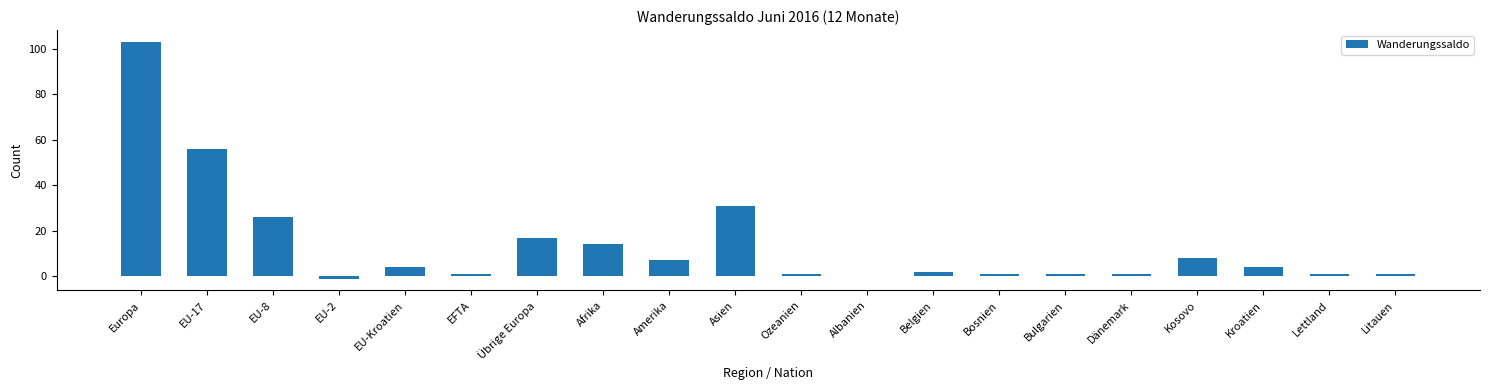

How many categories are shown in the chart?

20